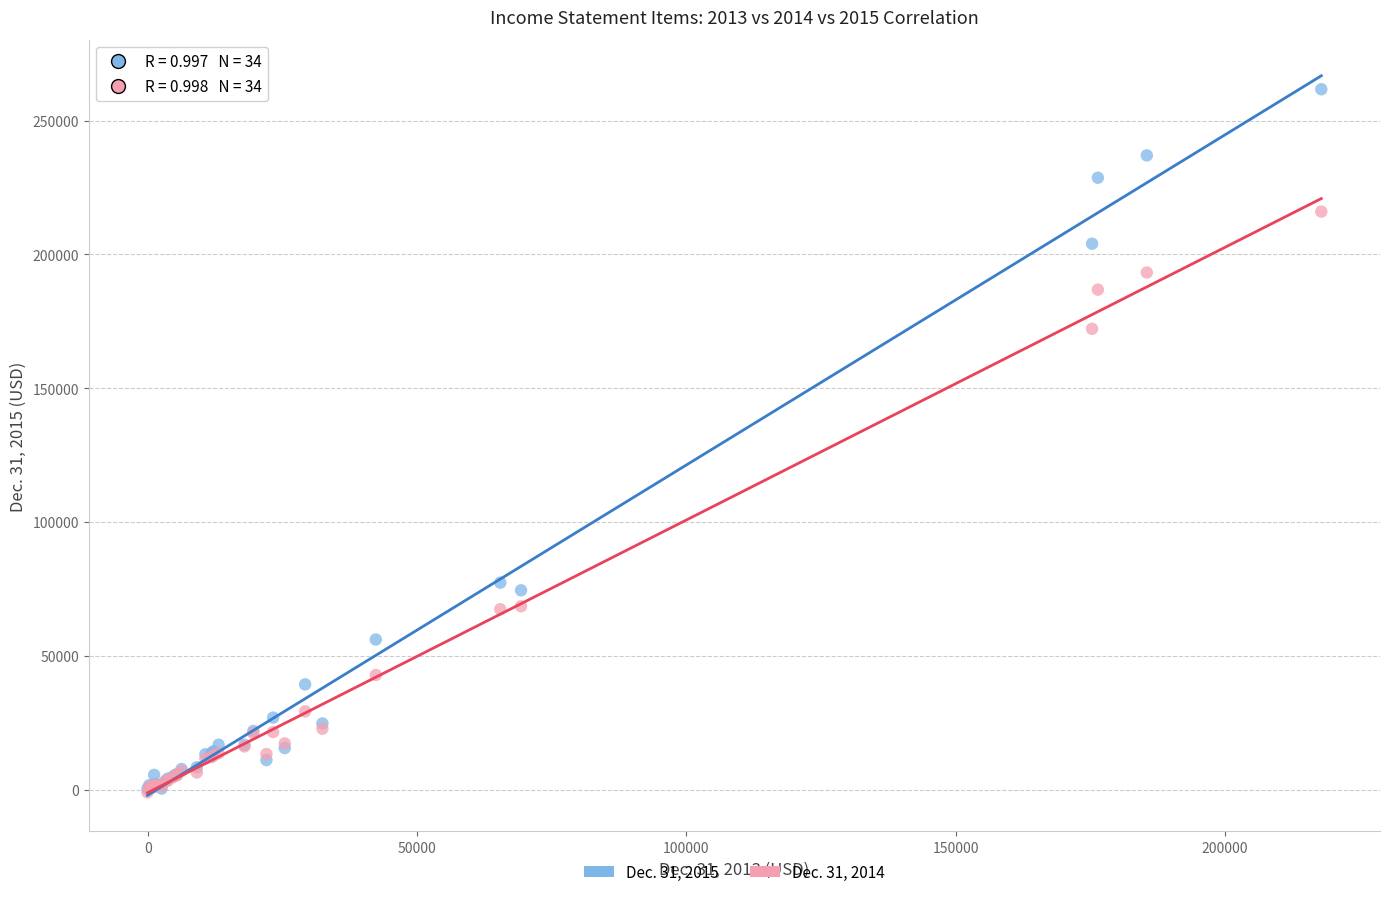

Across all series, what Y value is closest to 130353?

172182